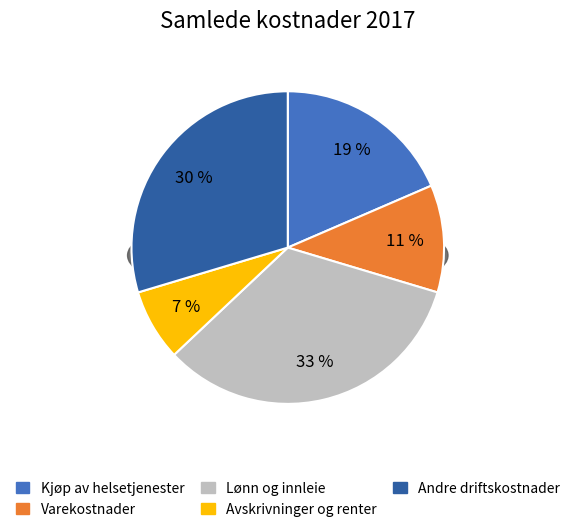

The 8 slice represents 20% of the pie. True or false?

False